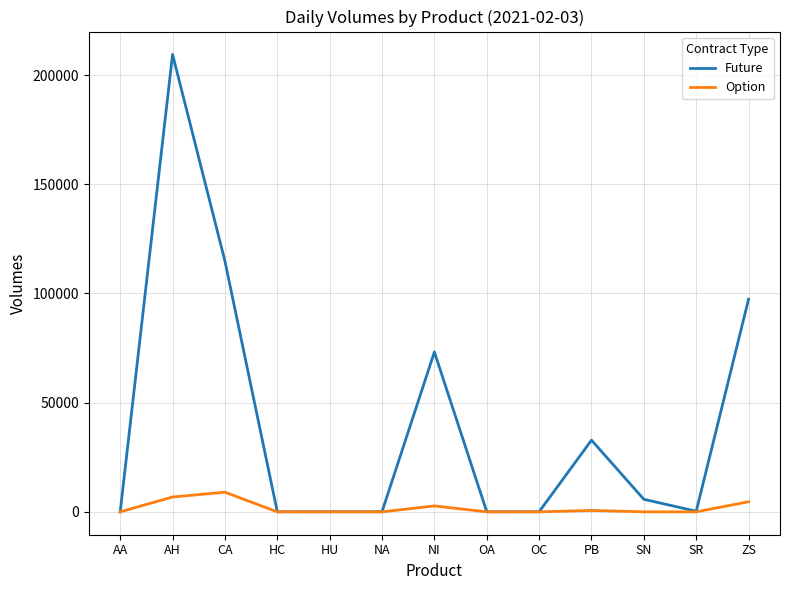

Between AH and NI, which series saw the biggest shift?

Future